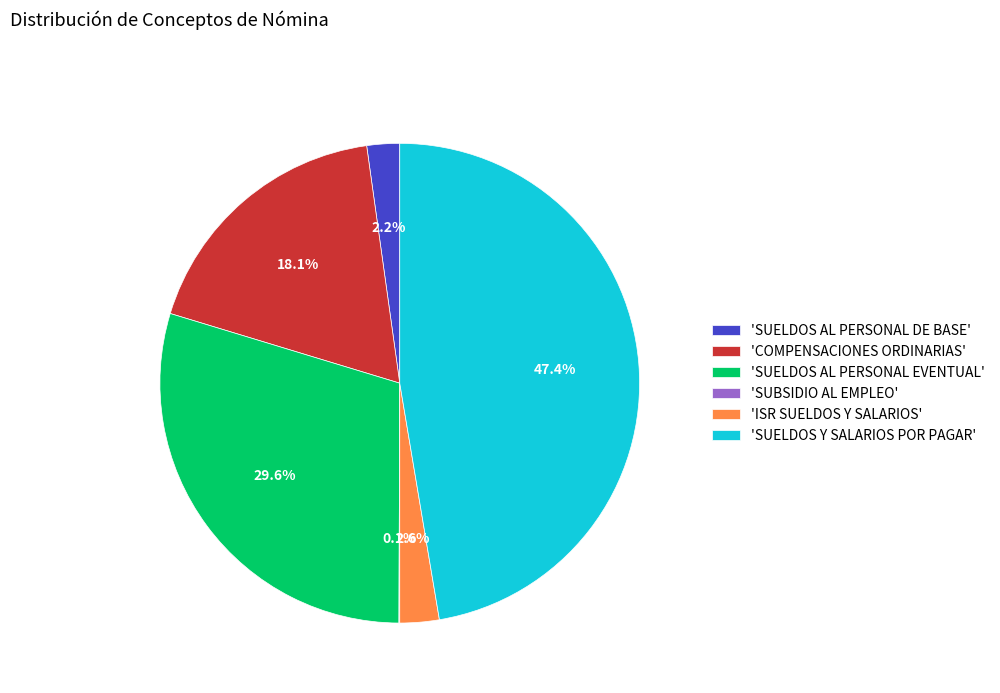

To the nearest percent, what is the difference between the largest and smallest slice percentages?

47%